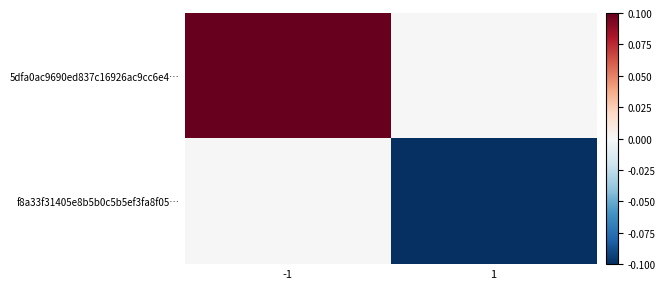

Reading left to right, list all the values displayed in this chart.

5dfa0ac9690ed837c16926ac9cc6e4…: -1=0.1	1=0.0
f8a33f31405e8b5b0c5b5ef3fa8f05…: -1=0.0	1=-0.1